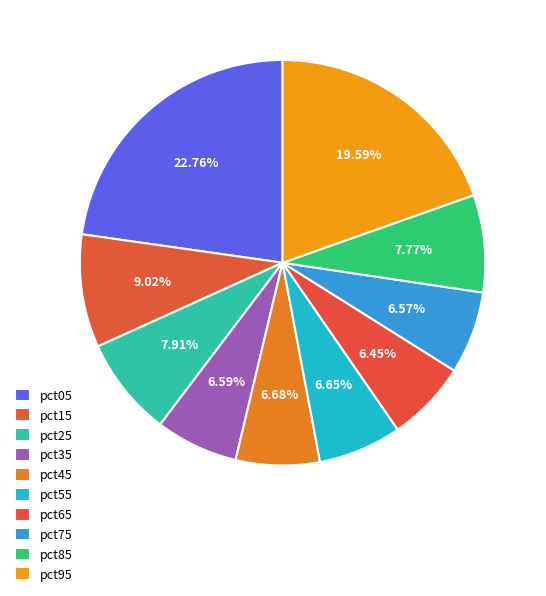

Which has a higher value, pct95 or pct85?

pct95